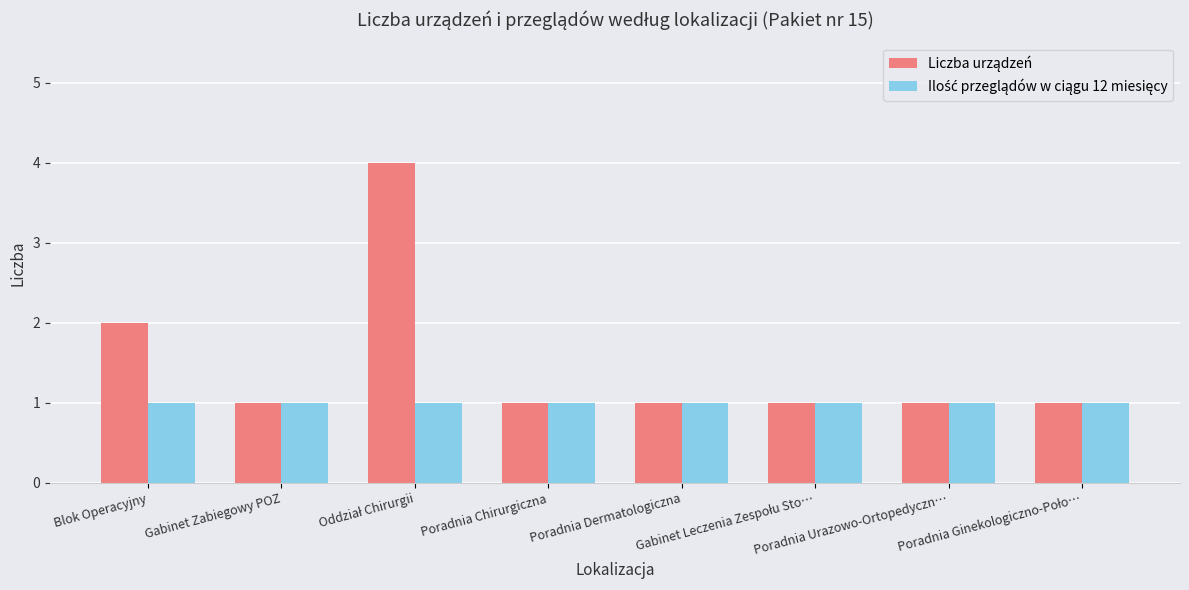

Which label corresponds to the largest value in the chart?

Oddział Chirurgii